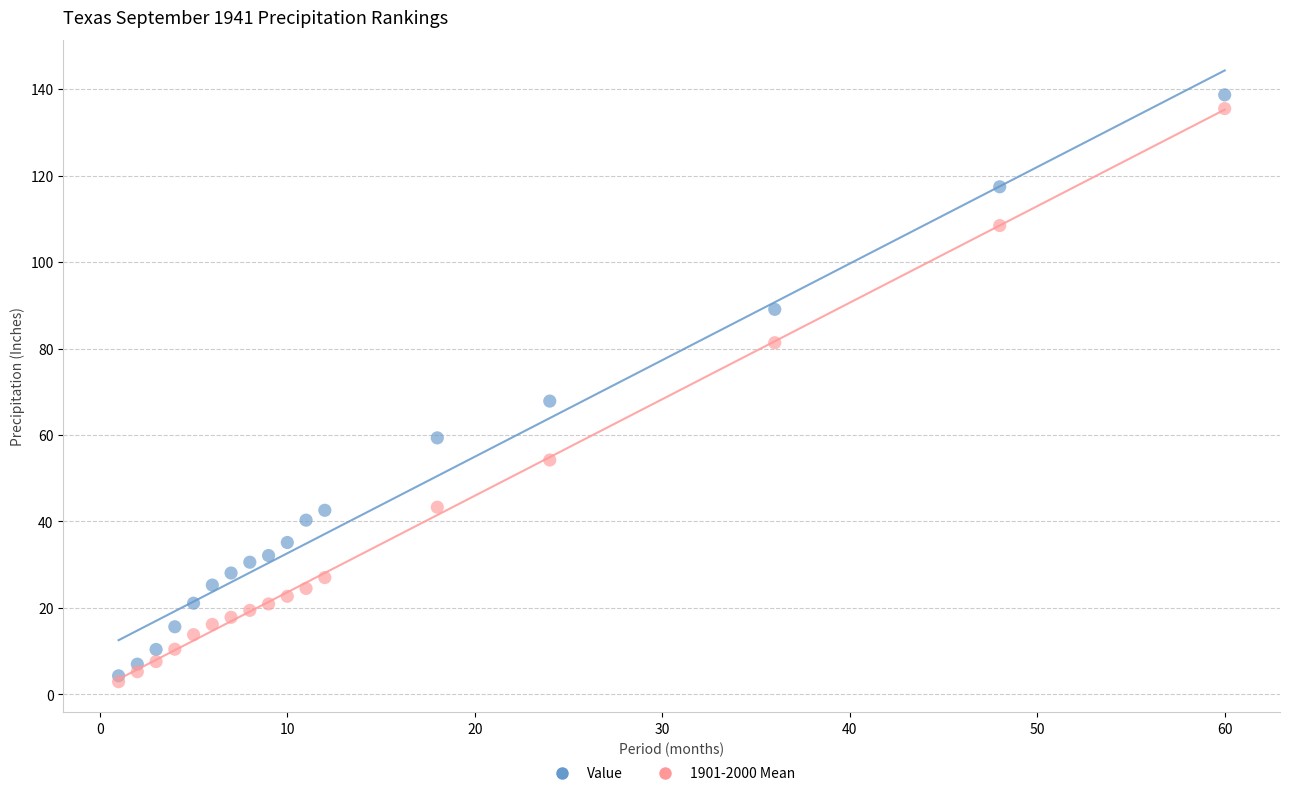

Across all series, what Y value is closest to 70?

67.8